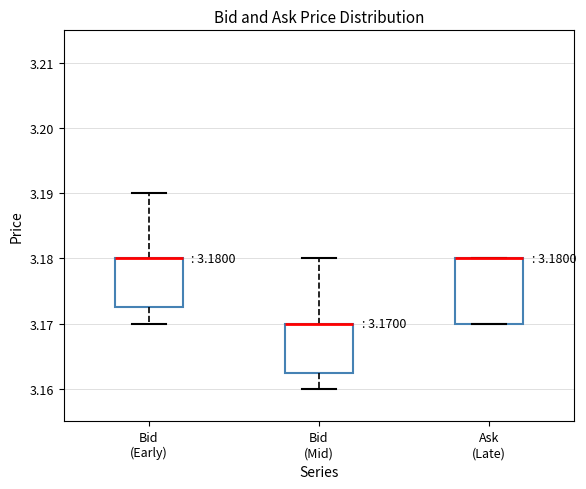

Which box is the tallest, from its lower edge to its upper edge?

Ask (Late)